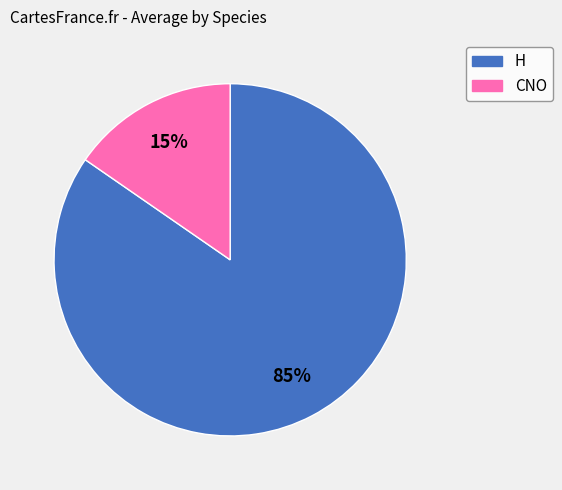

Do CNO and H together represent more than half of the pie?

Yes